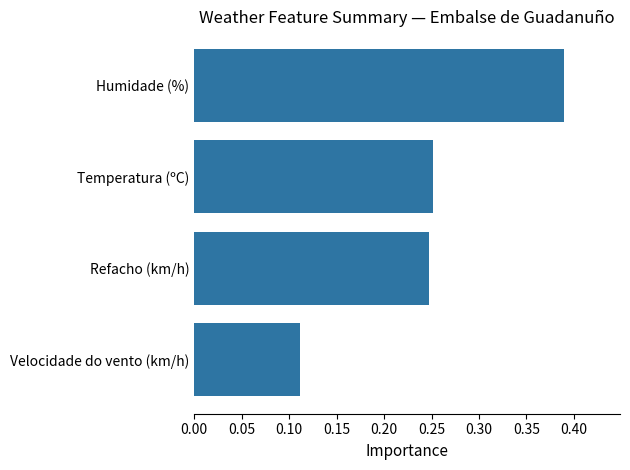

What is the change in value from Velocidade do vento (km/h) to Temperatura (ºC)?

+0.1